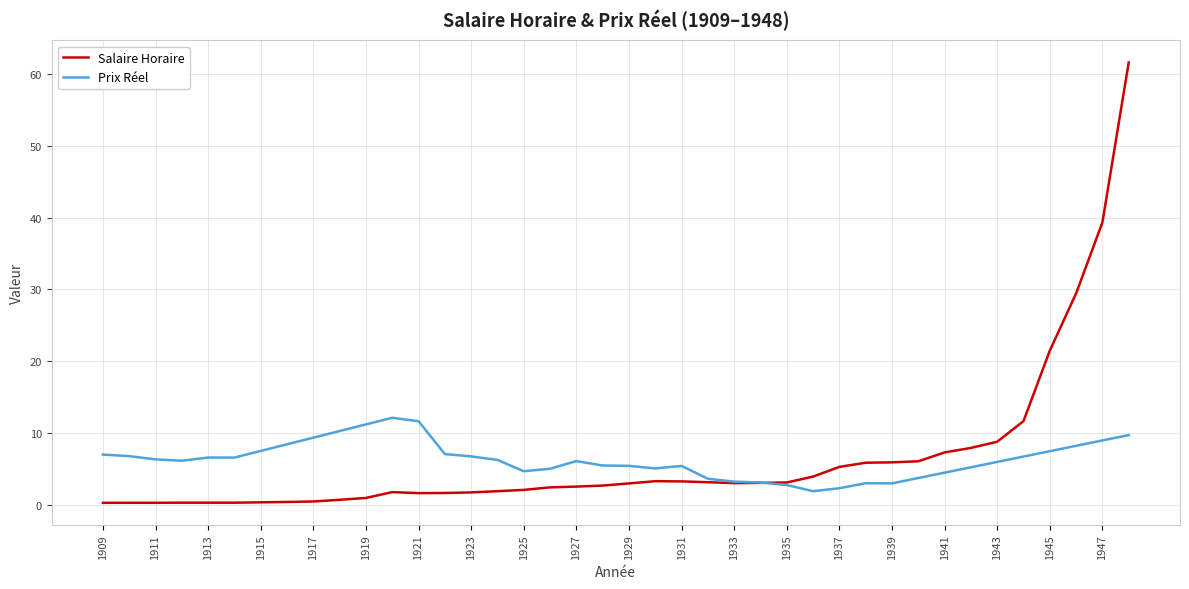

Reading left to right, what are all the values shown in this chart?

1909=0.3	1910=0.3	1911=0.3	1912=0.3	1913=0.3	1914=0.3	1915=0.4	1916=0.4	1917=0.5	1918=0.7	1919=1.0	1920=1.8	1921=1.7	1922=1.7	1923=1.8	1924=1.9	1925=2.1	1926=2.5	1927=2.6	1928=2.7	1929=3.0	1930=3.3	1931=3.3	1932=3.2	1933=3.1	1934=3.1	1935=3.1	1936=4.0	1937=5.3	1938=5.9	1939=6.0	1940=6.1	1941=7.3	1942=8.0	1943=8.8	1944=11.7	1945=21.5	1946=29.4	1947=39.3	1948=61.6